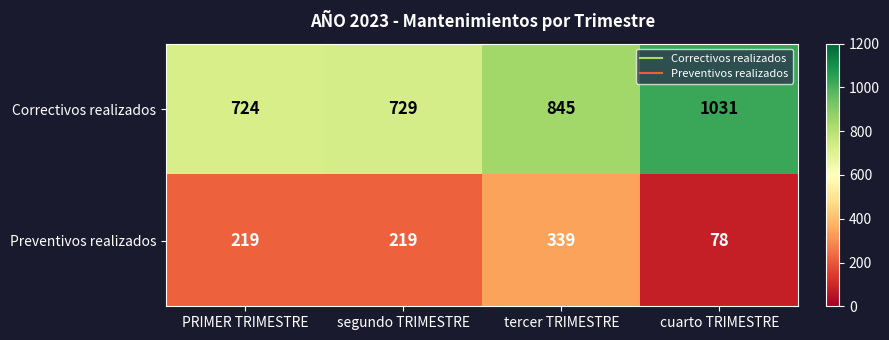

At tercer TRIMESTRE, list the series in order from largest to smallest.

Correctivos realizados, Preventivos realizados